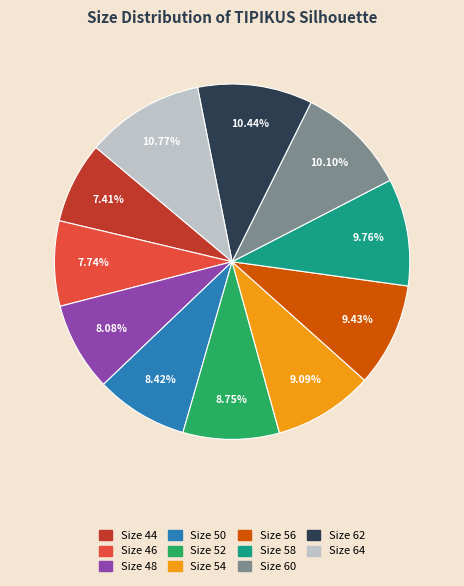

Approximately how many times larger is the value at Size 56 compared to Size 50?

1.1